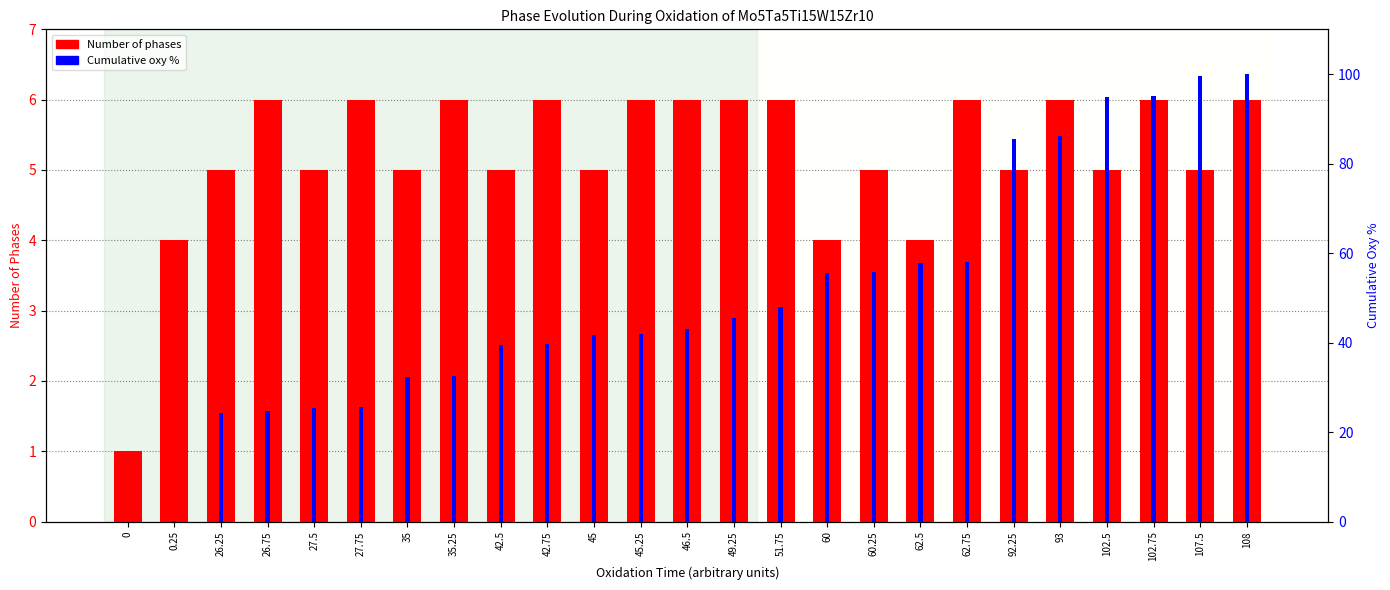

At how many categories does at least one series exceed 97?

2